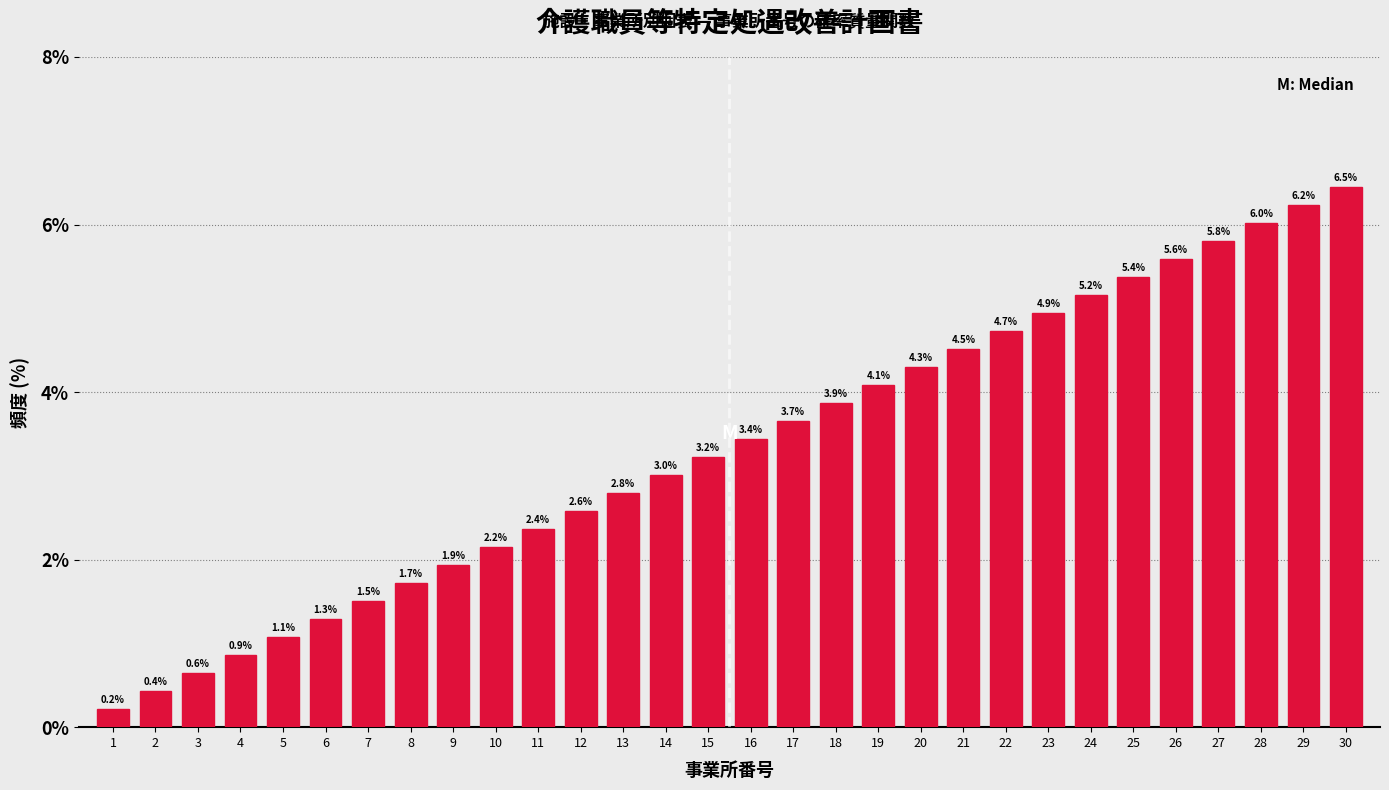

Reading left to right, transcribe all the data shown in this chart.

0.2	0.4	0.6	0.9	1.1	1.3	1.5	1.7	1.9	2.2	2.4	2.6	2.8	3.0	3.2	3.4	3.7	3.9	4.1	4.3	4.5	4.7	4.9	5.2	5.4	5.6	5.8	6.0	6.2	6.5